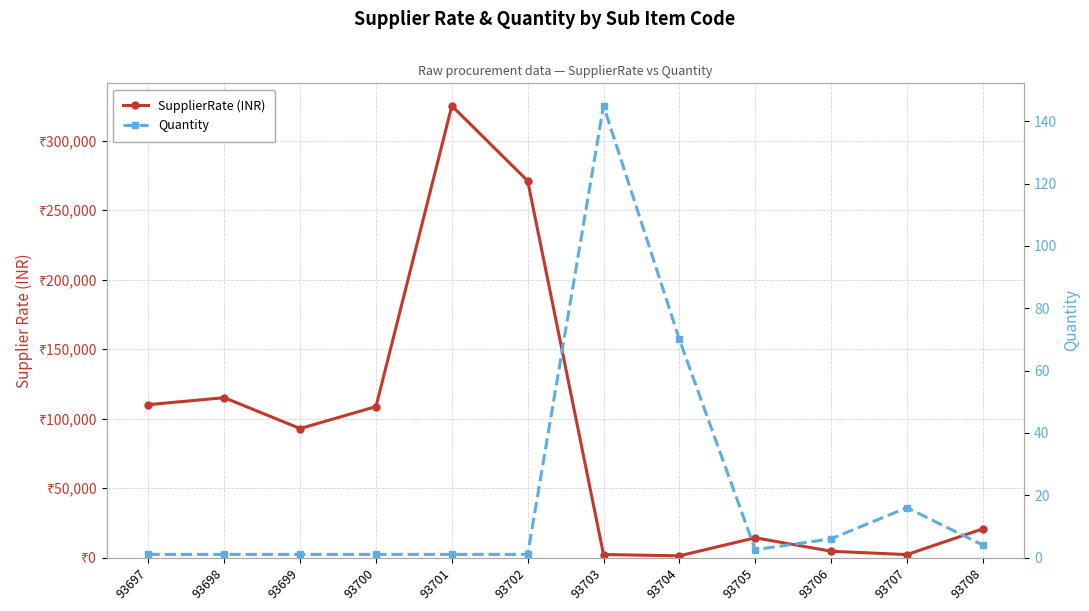

Which label corresponds to the smallest value in the chart?

93697